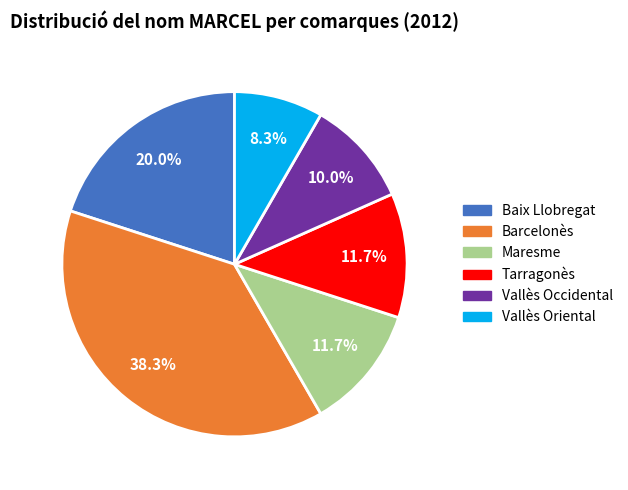

To the nearest percent, what is the combined percentage of Vallès Occidental and Barcelonès?

48%